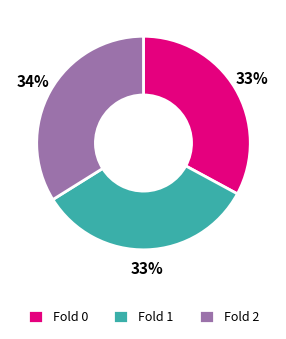

Do Fold 1 and Fold 0 together represent more than half of the pie?

Yes